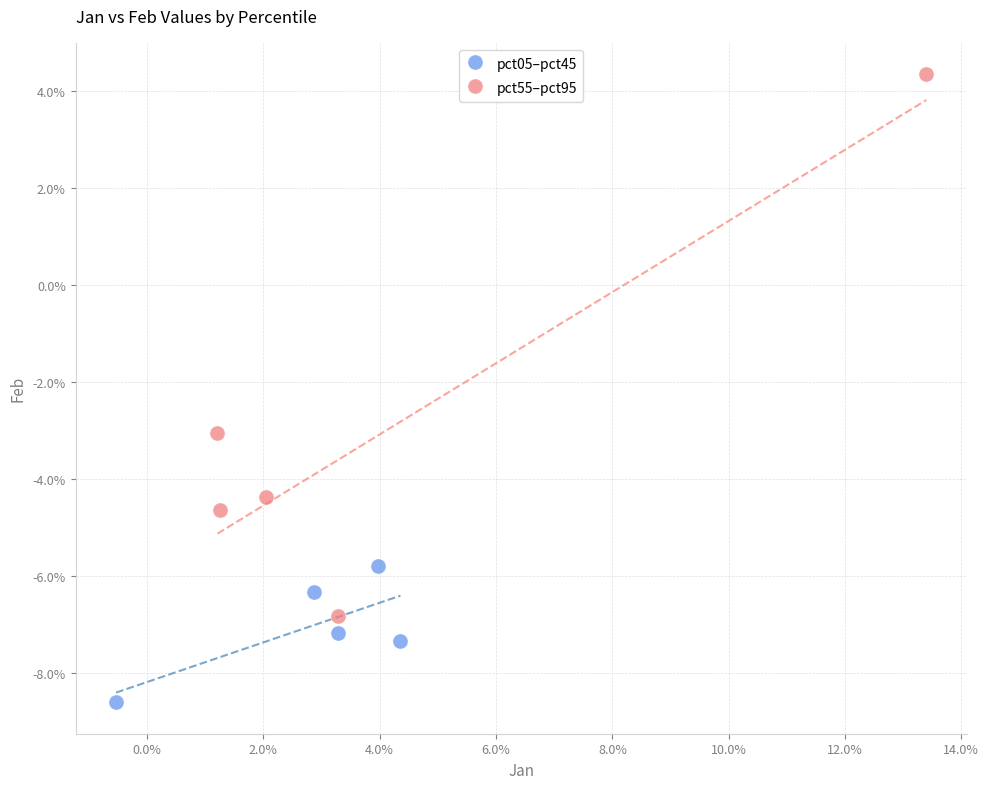

Which series reaches the minimum Y coordinate?

pct05–pct45